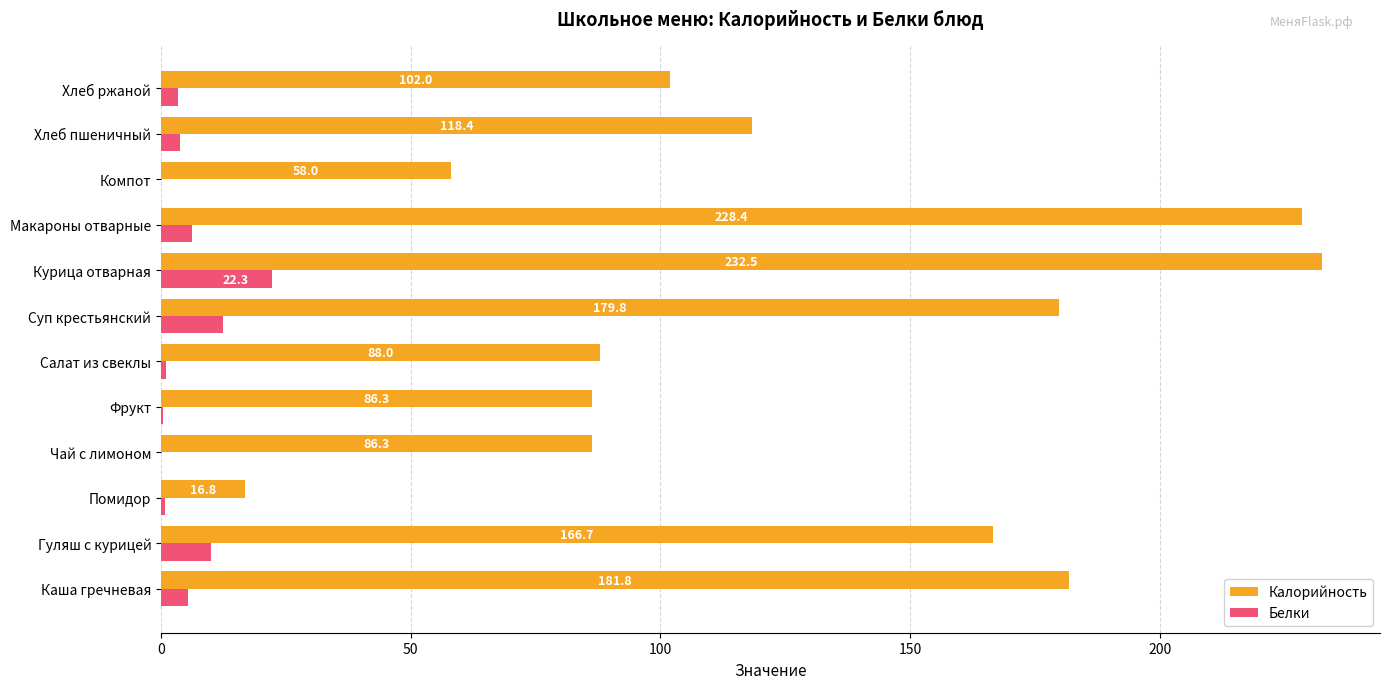

What is the sum of the Калорийность values at Помидор and Фрукт?

103.1